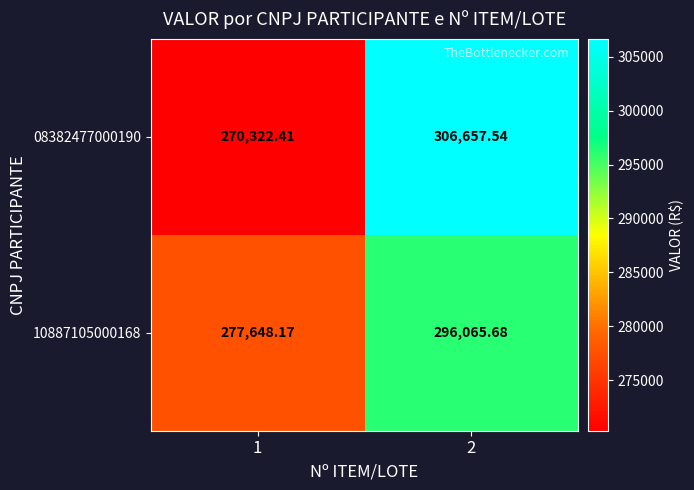

How many data points does each series have?

2